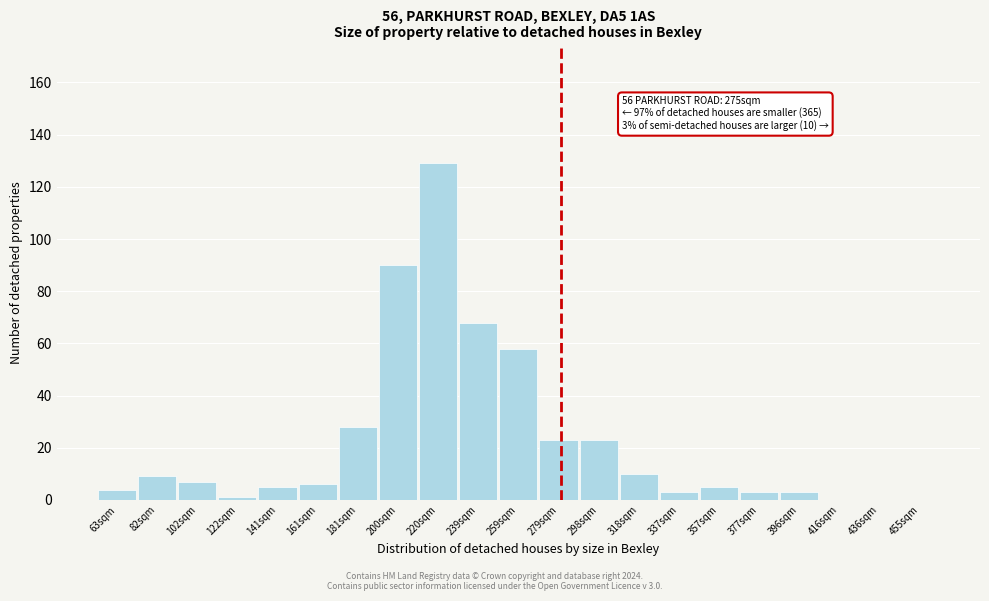

Which range on the x-axis has the tallest bar?

210 to 230